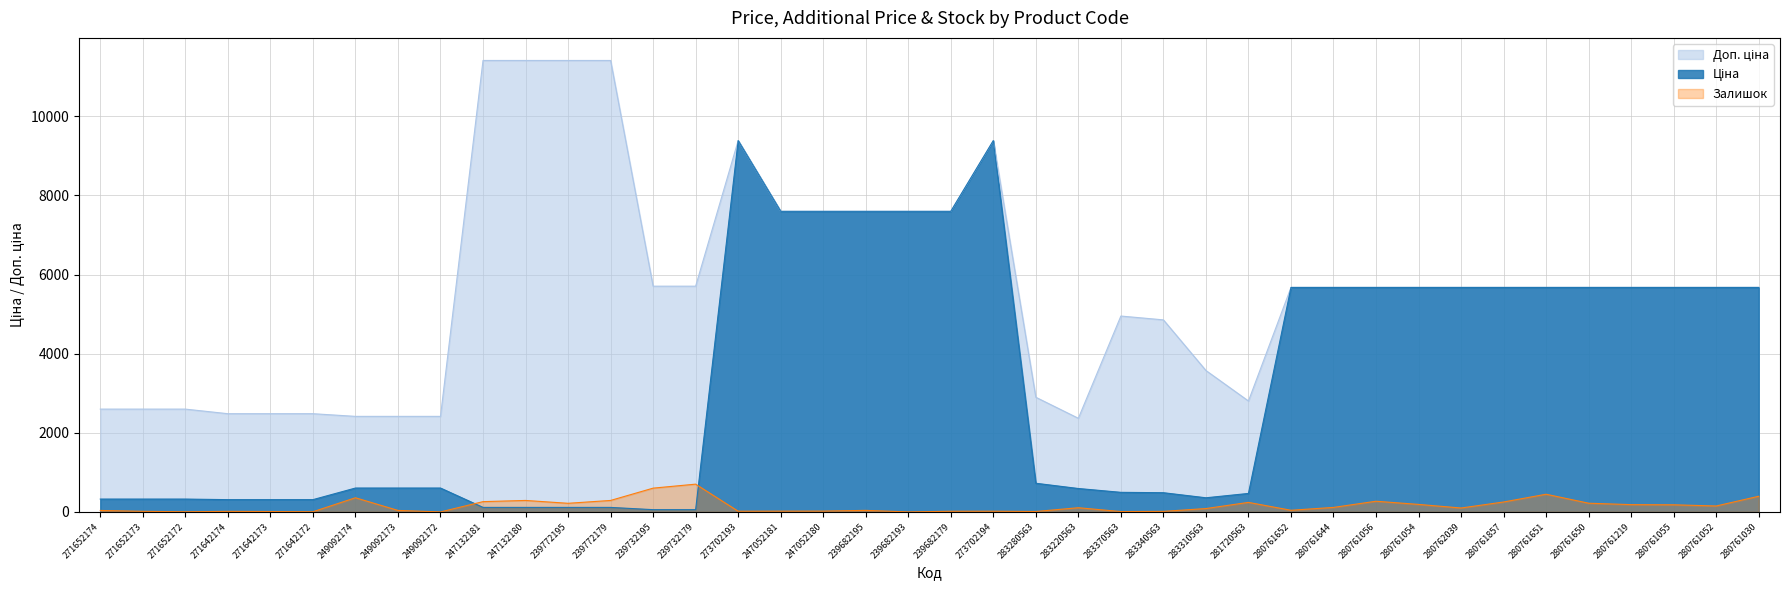

Does the chart have visible grid lines?

Yes